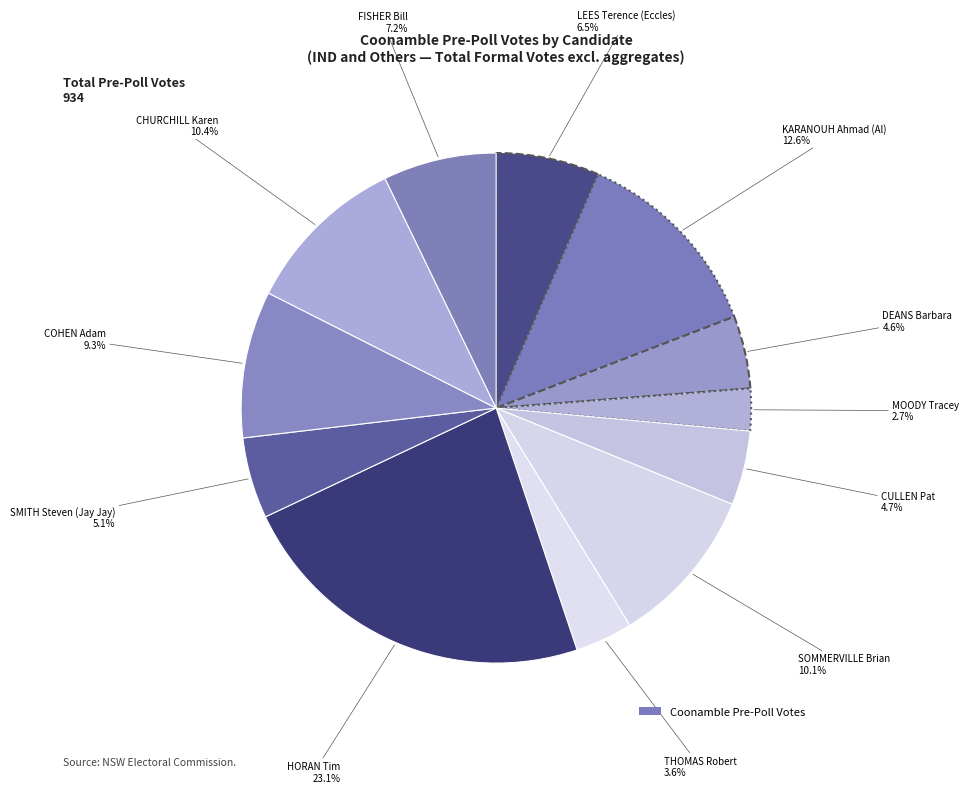

How many slices are in this pie chart?

12